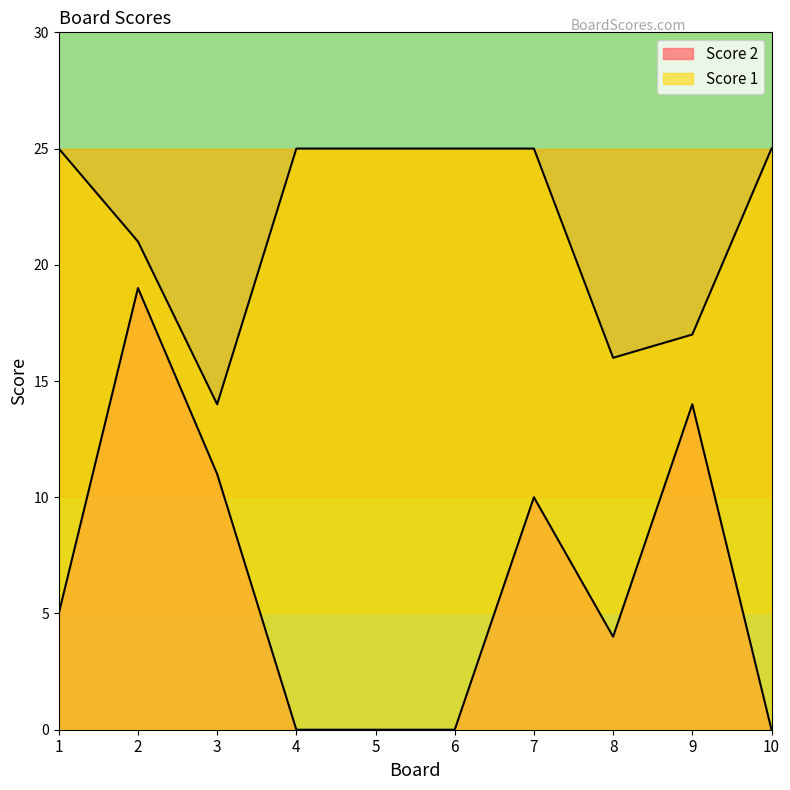

True or false: Score 2 has more than 1 points higher than both neighbors.

True